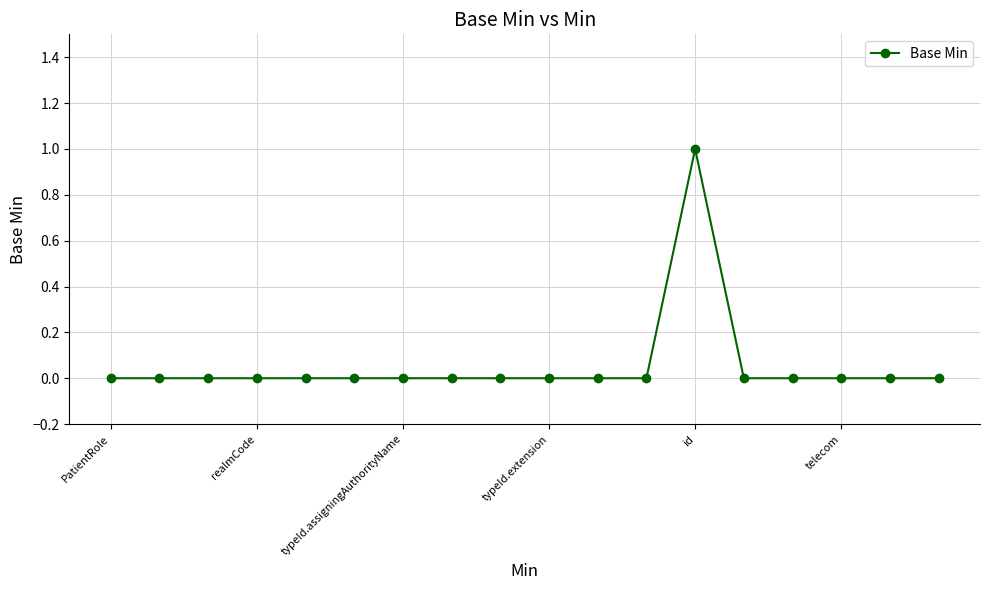

How many values are between 0 and 1?

18